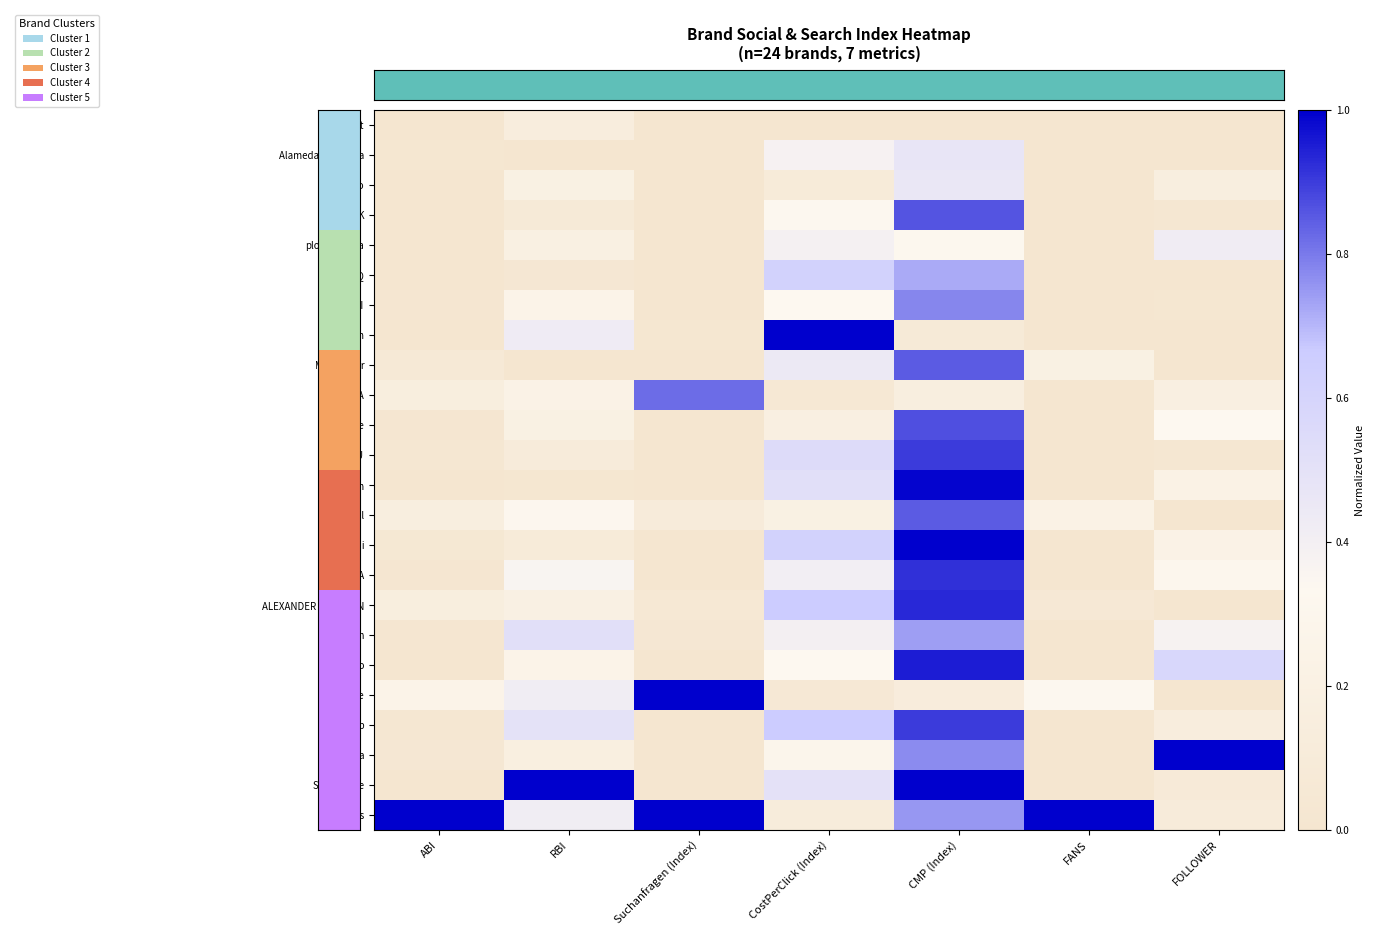

What is the total value across all series at CMP (Index)?

17.4